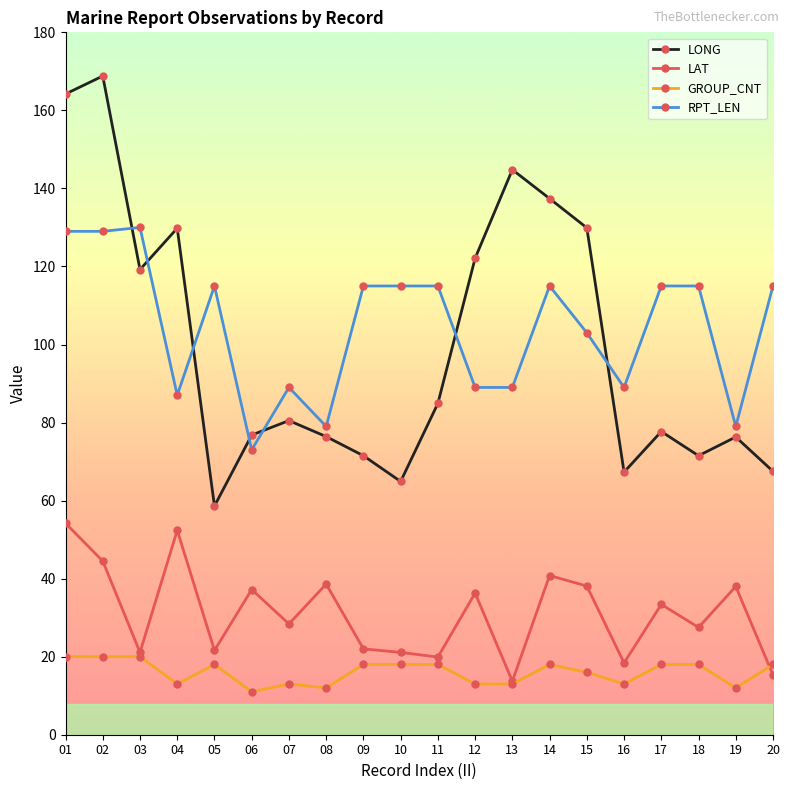

At how many categories does at least one series exceed 57?

20